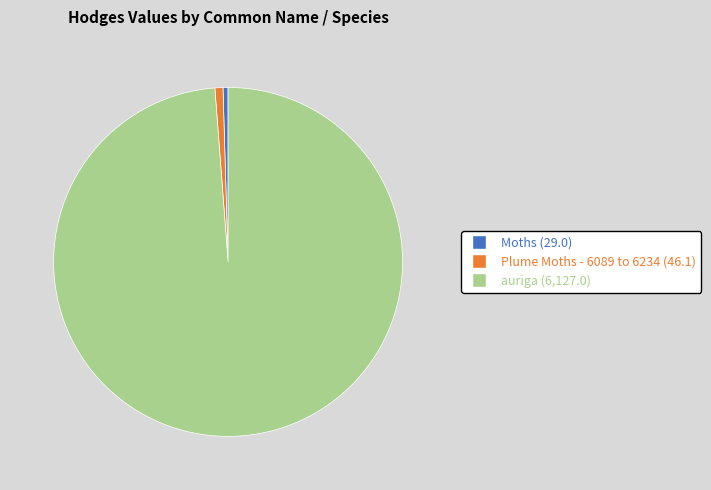

Is it true that Plume Moths - 6089 to 6234 is 1% of the pie?

True